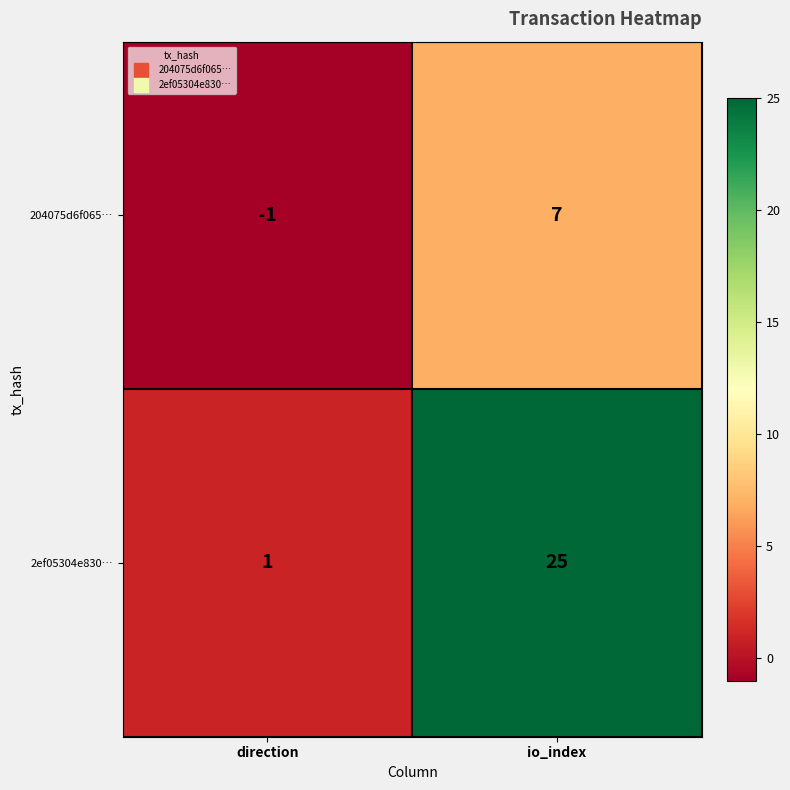

What is the difference between the maximum and minimum values in the 2ef05304e830… series?

24